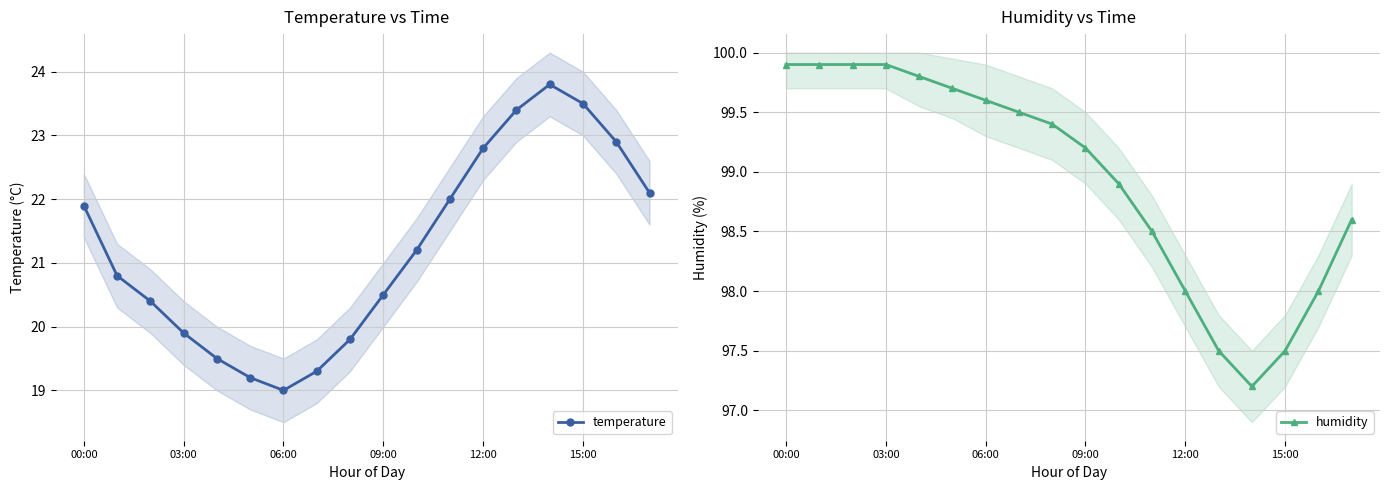

Which series has the largest total across all categories?

humidity